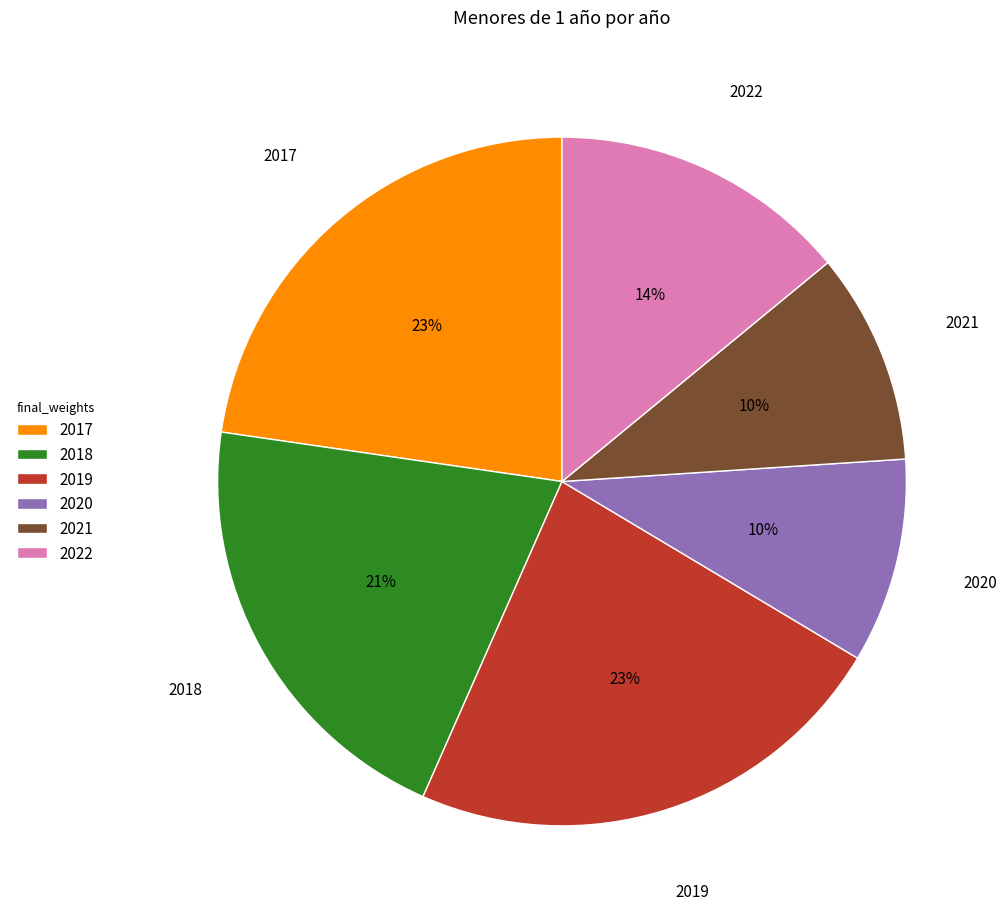

How many slices are in this pie chart?

6